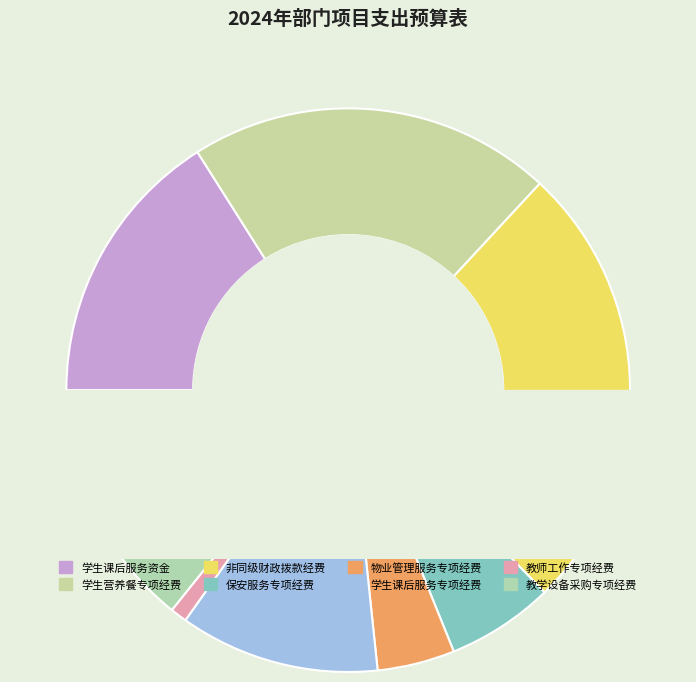

Is there a majority slice in this chart?

No